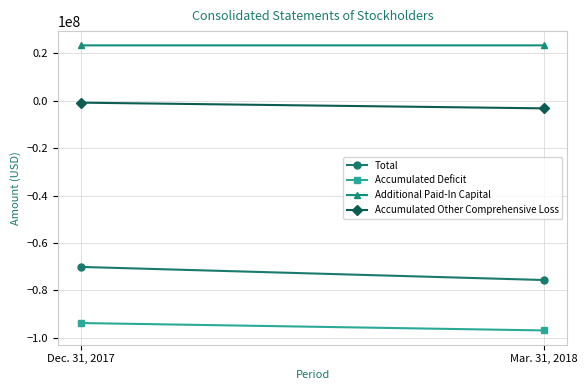

Reading left to right, transcribe all the data shown in this chart.

Total: Dec. 31, 2017=-70099716	Mar. 31, 2018=-75627726
Accumulated Deficit: Dec. 31, 2017=-93782340	Mar. 31, 2018=-96904734
Additional Paid-In Capital: Dec. 31, 2017=23404808	Mar. 31, 2018=23407880
Accumulated Other Comprehensive Loss: Dec. 31, 2017=-769600	Mar. 31, 2018=-3178287